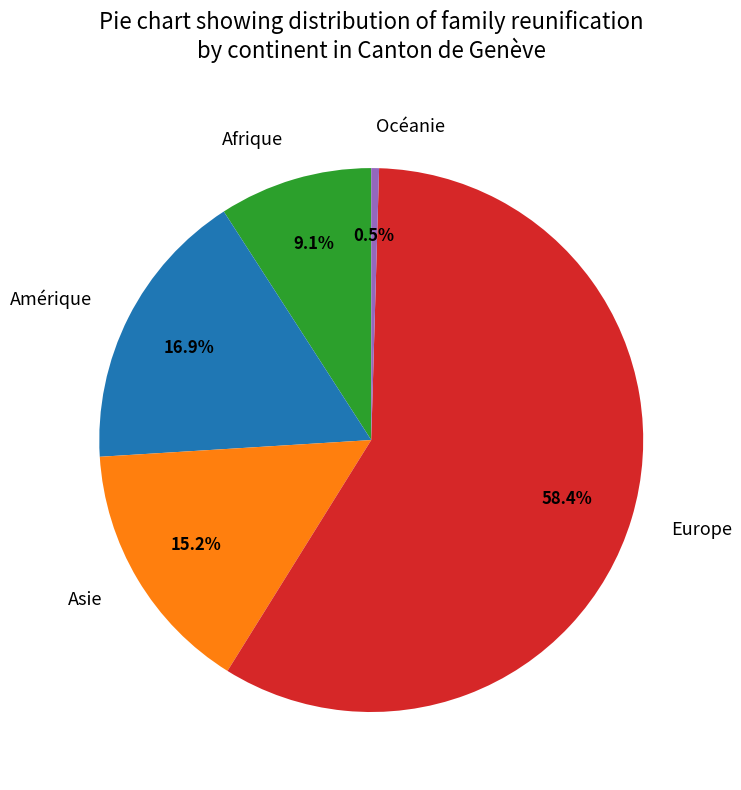

Which category has the biggest portion of the pie?

Europe